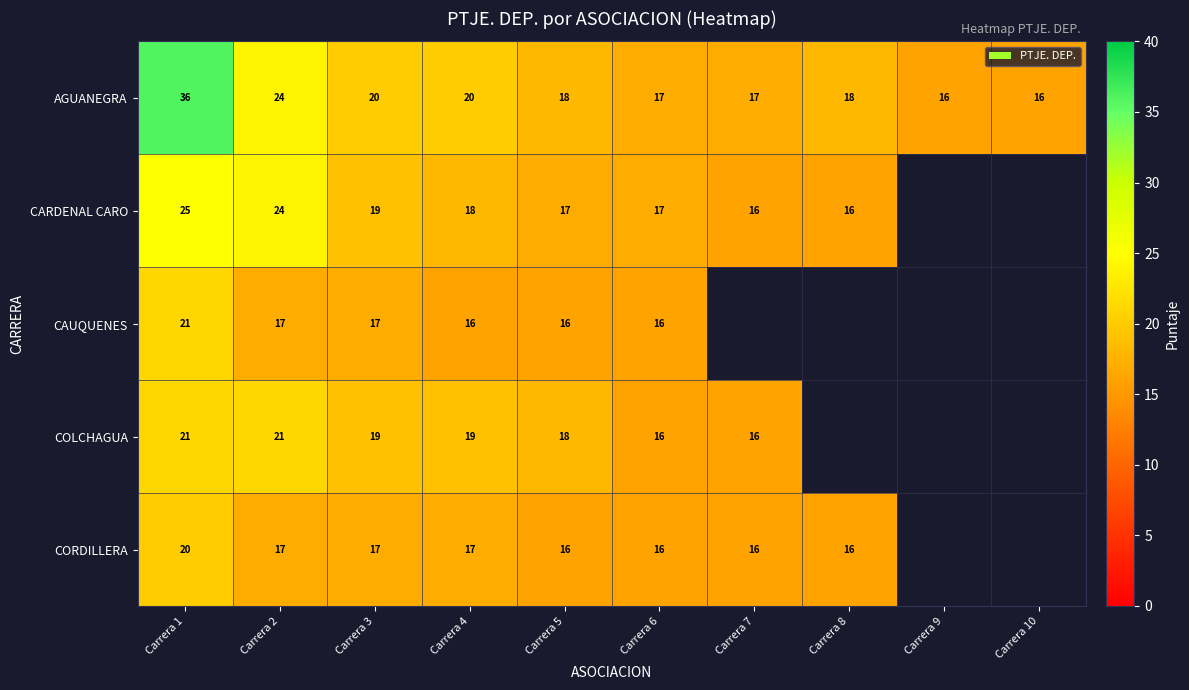

How many series are shown in this chart?

5